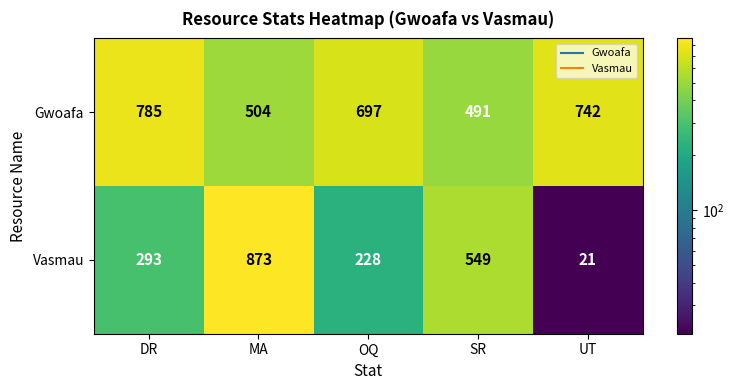

Between DR and MA, which series saw the biggest shift?

Vasmau